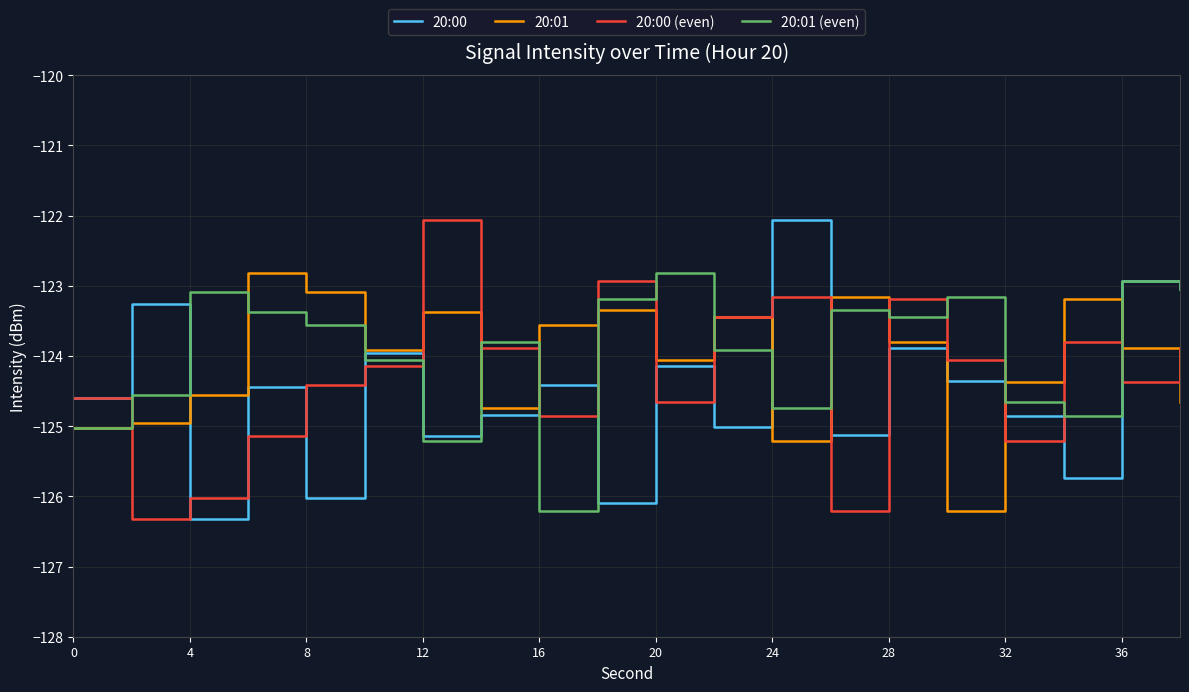

What is the greatest value displayed?

-122.1